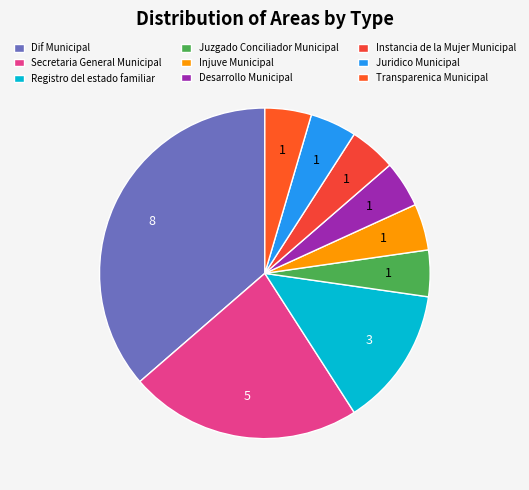

Count the number of slices in the pie.

9